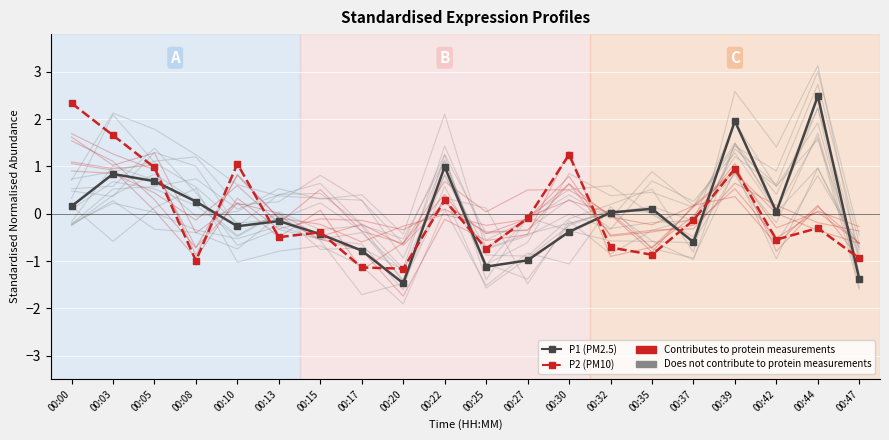

How many interior local peaks does the P2 series have?

6